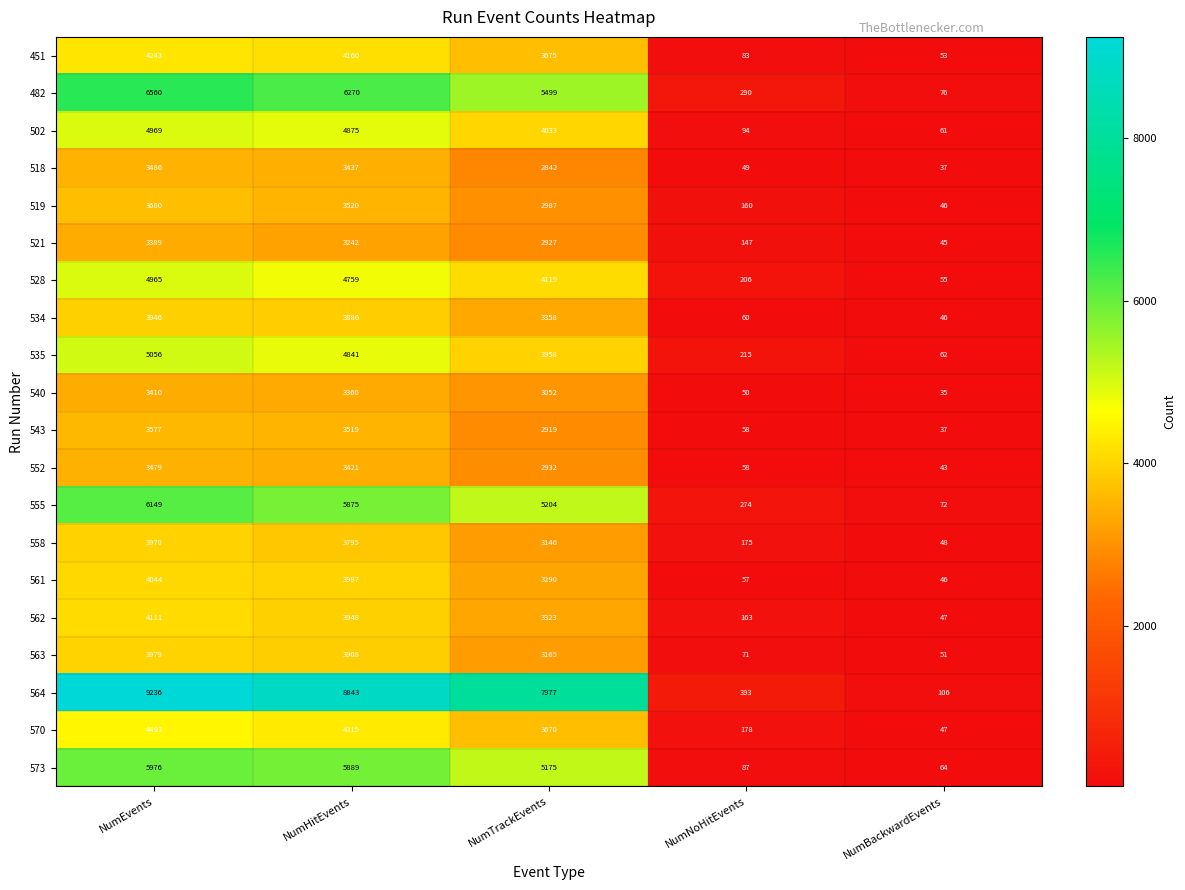

At how many categories does at least one series exceed 2461?

3